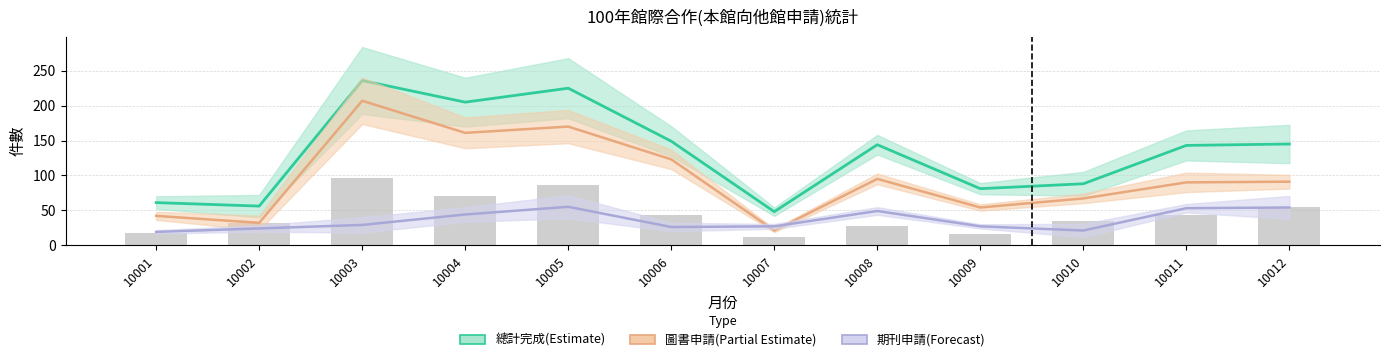

Which series has the largest total across all categories?

完成件數(總計)